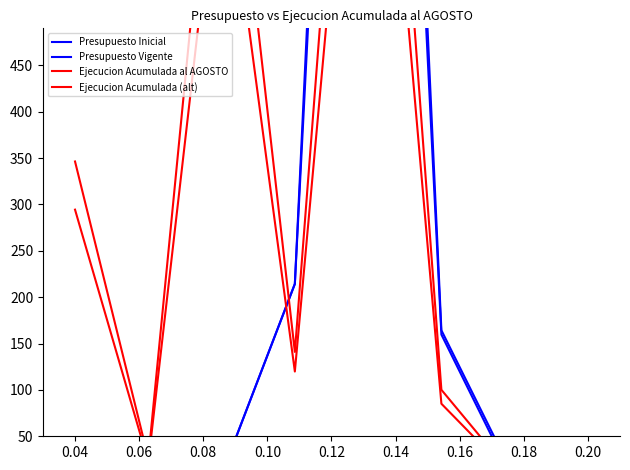

What is the average value of the Presupuesto Inicial series?

267.8